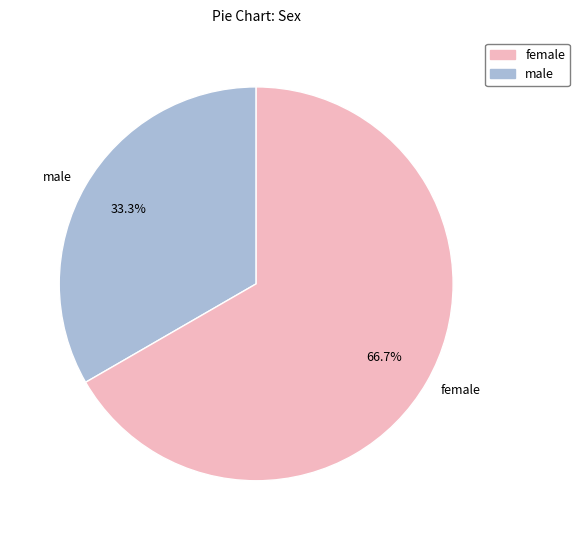

What portion of the pie excludes male?

66.7%